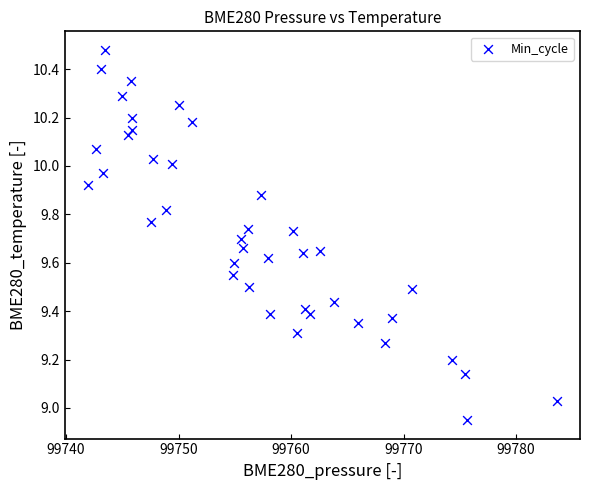

What is the range of X values (max minus min)?

41.6